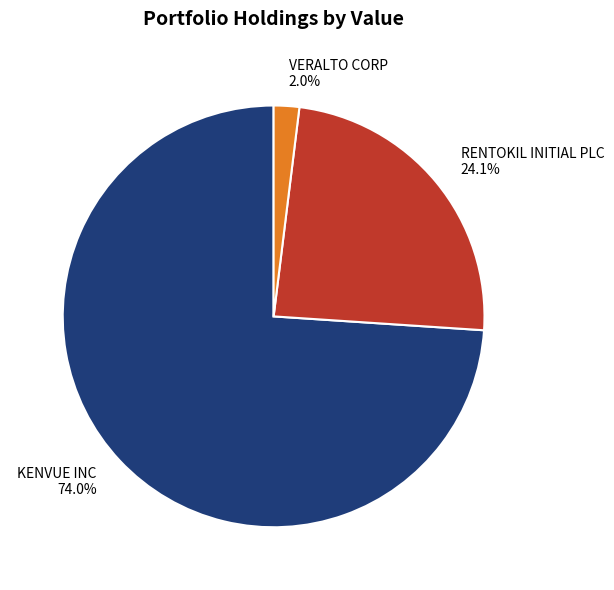

Does KENVUE INC represent more than half of the total?

Yes